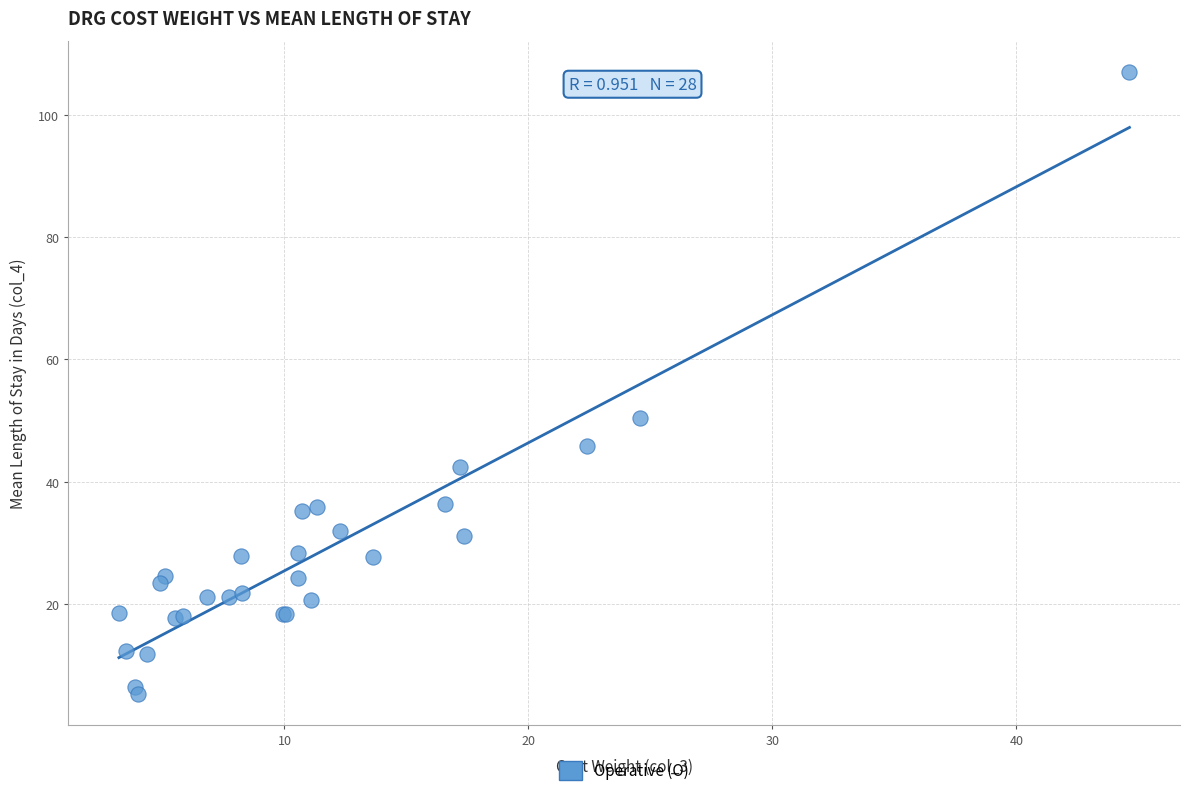

What Y value in the scatter plot is closest to 56?

50.5